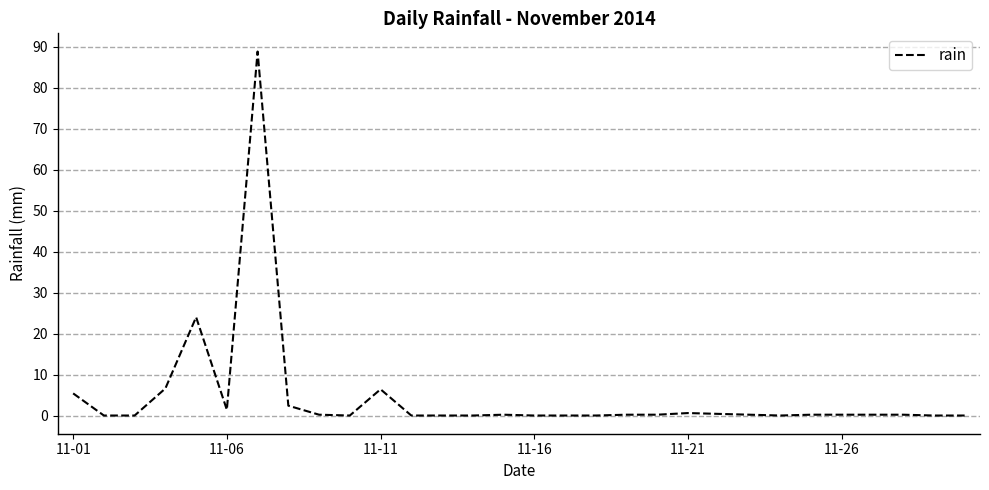

What is the maximum value shown in the chart?

88.8